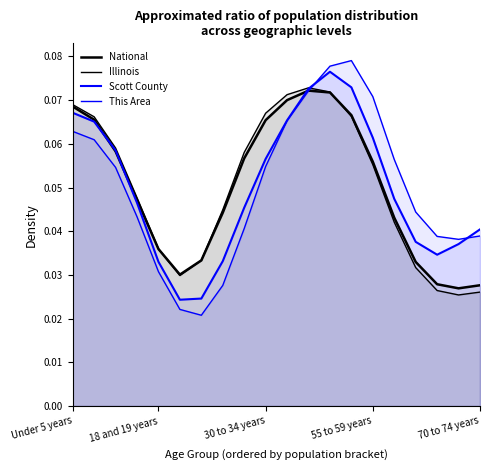

At which category is the sum across all series the highest?

12